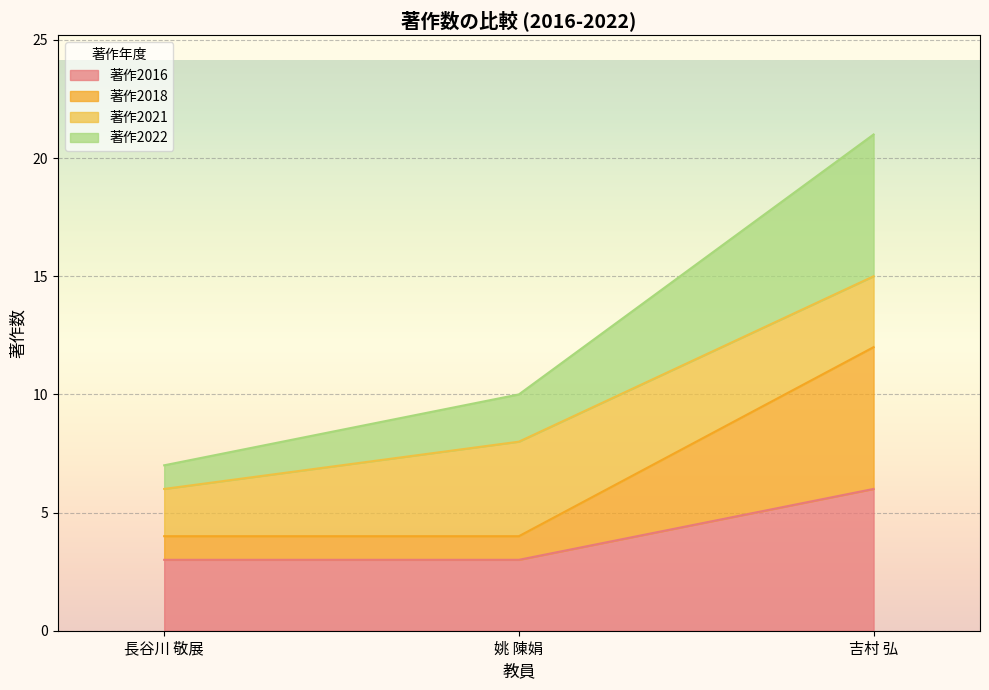

What is the value of the 著作2016 point at the 1st from the left?

3